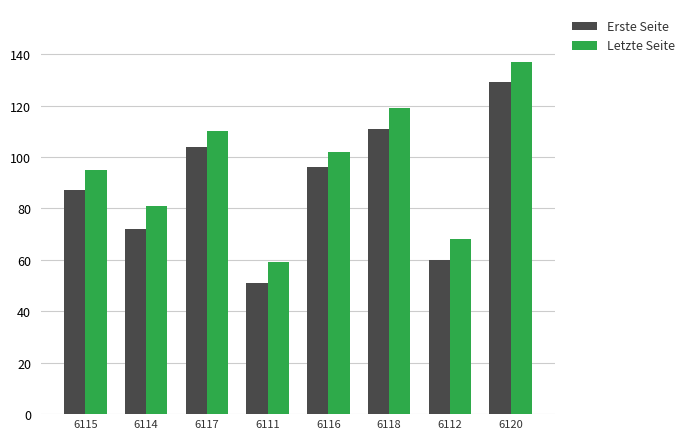

What value does the Erste Seite series have at 6112, to the nearest 10?

60